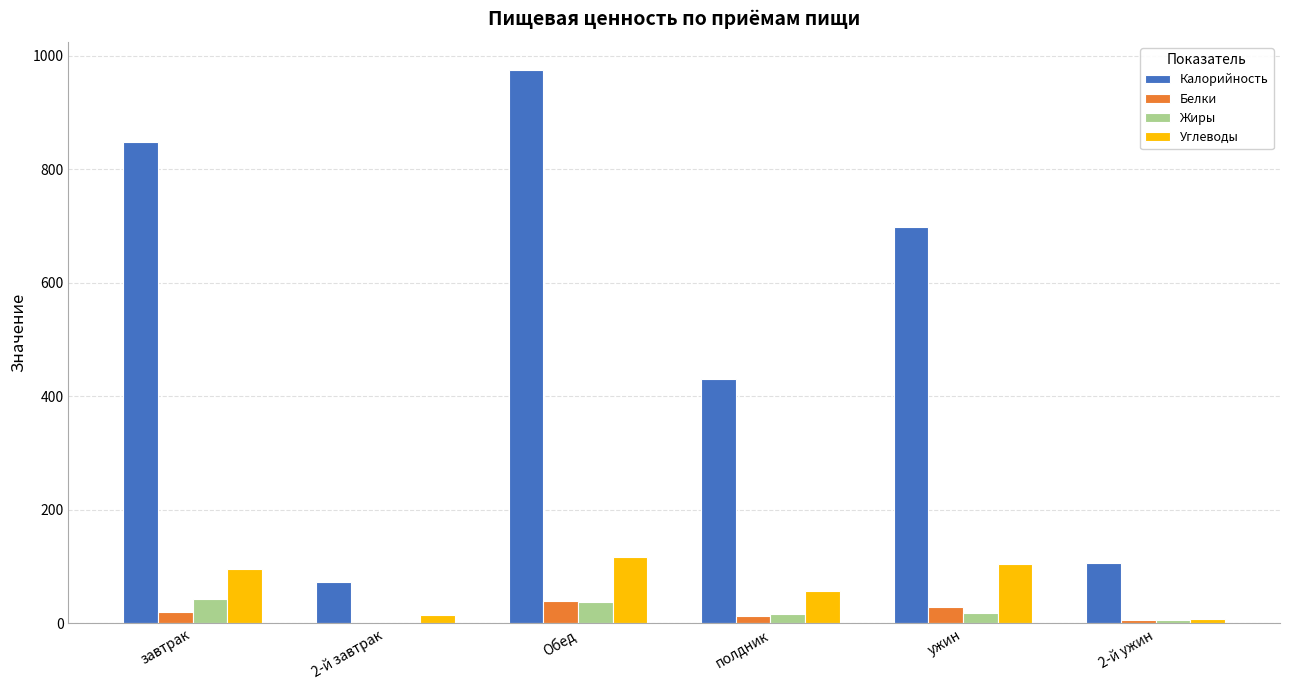

Between Обед and ужин, which series saw the biggest shift?

Калорийность